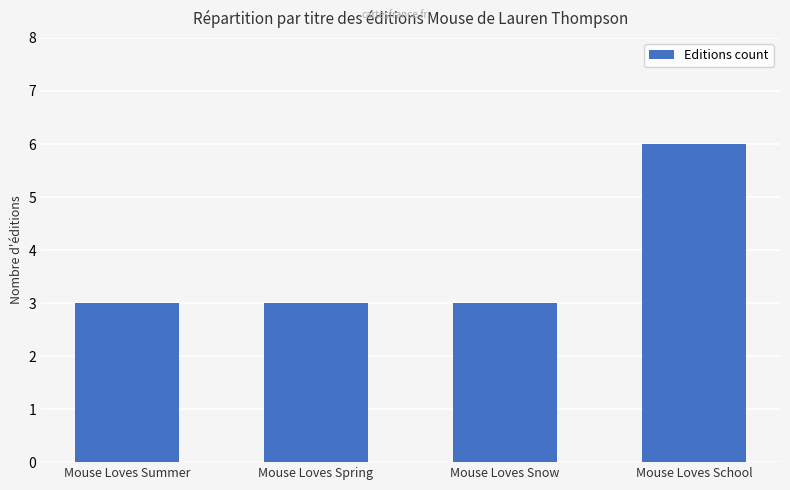

What is the label of the 3rd bar from the right?

Mouse Loves Spring